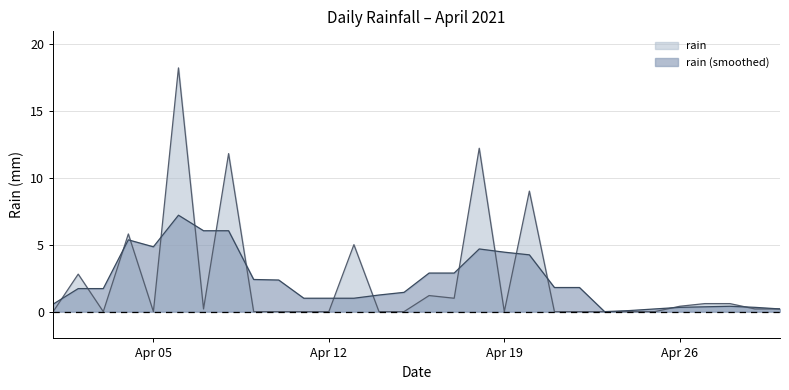

What is the value of the 28th point from the left?

0.6